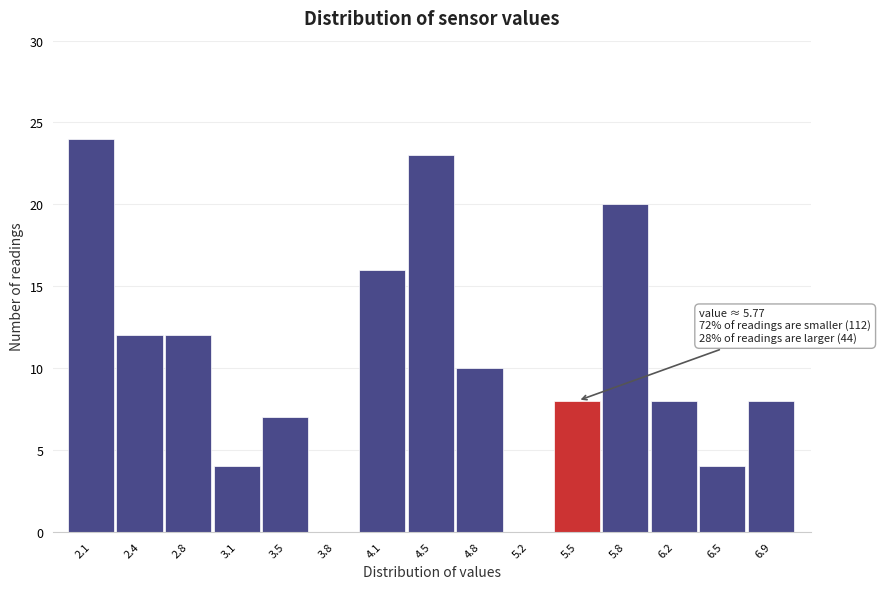

Which label corresponds to the largest value in the chart?

2.1